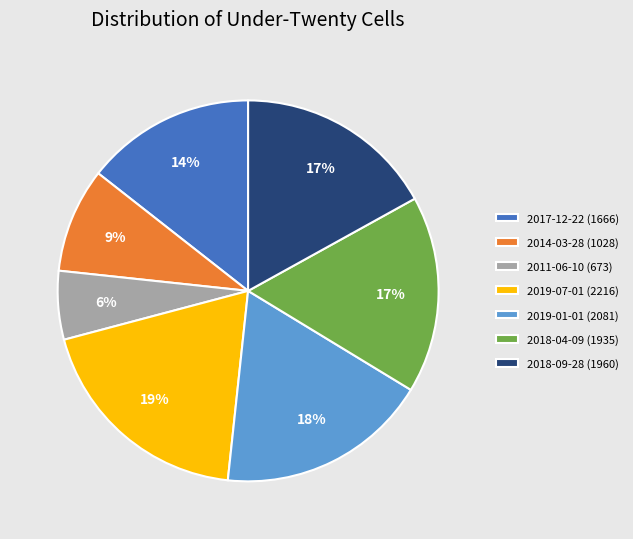

What is the smallest slice in the pie chart?

2011-06-10 (673)